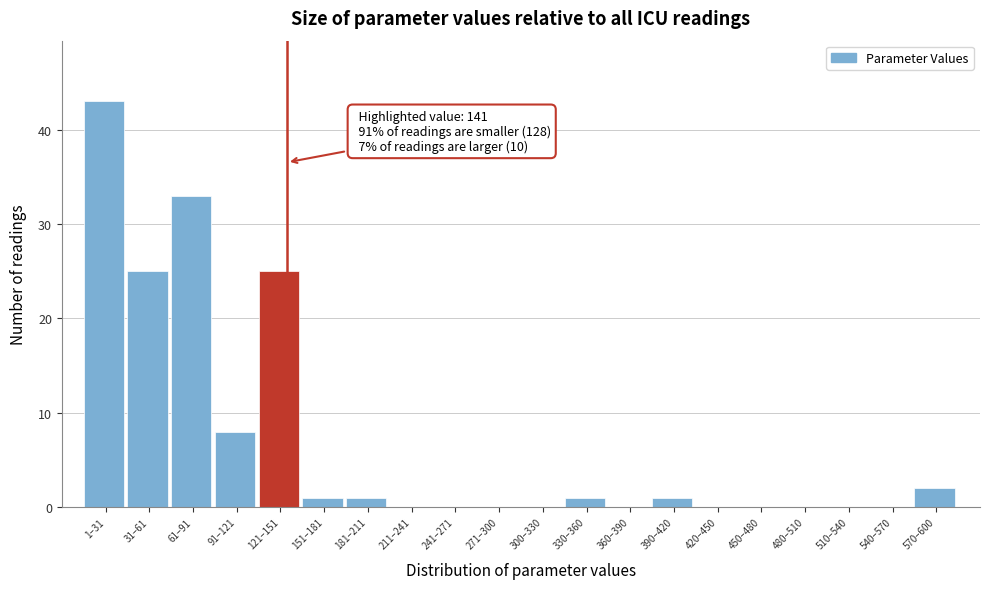

What is the maximum value shown in the chart?

43